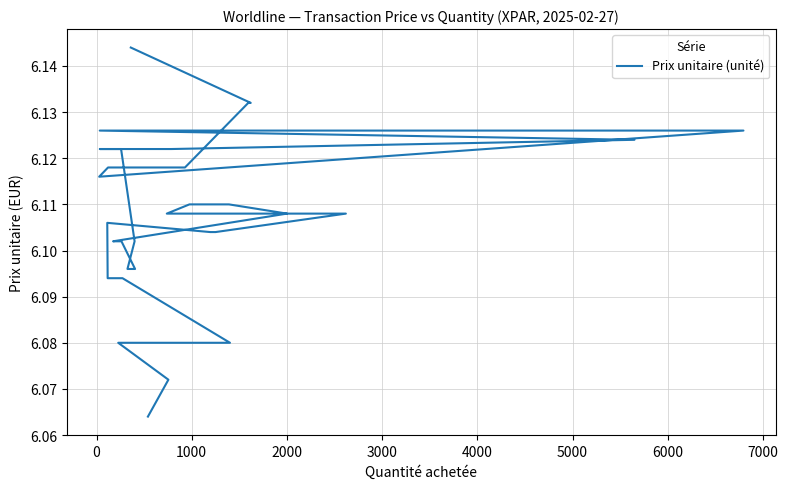

True or false: the data has more than 2 interior local peaks.

False